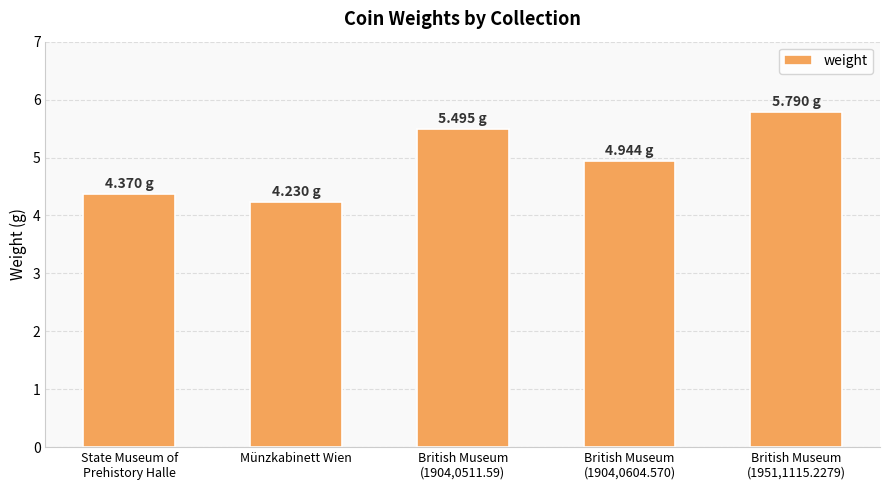

Is it true that the value at Münzkabinett Wien is 2.9?

False